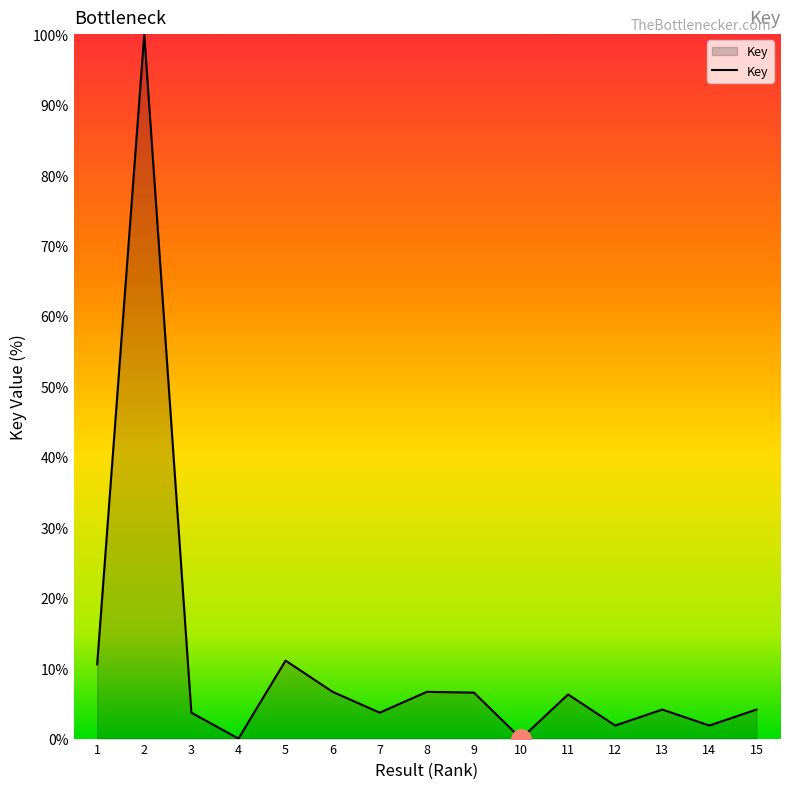

Is it true that the value at 7 is 3.7?

True